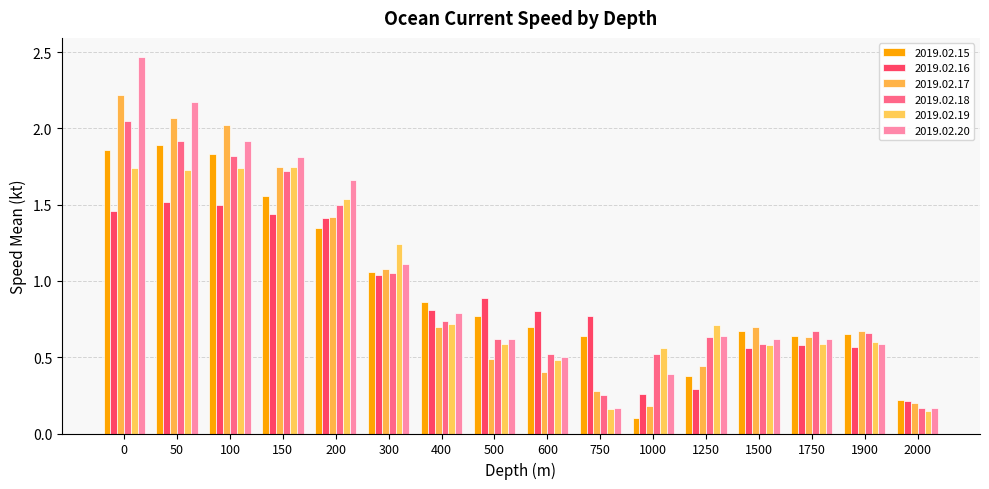

How many bars are there in total?

96